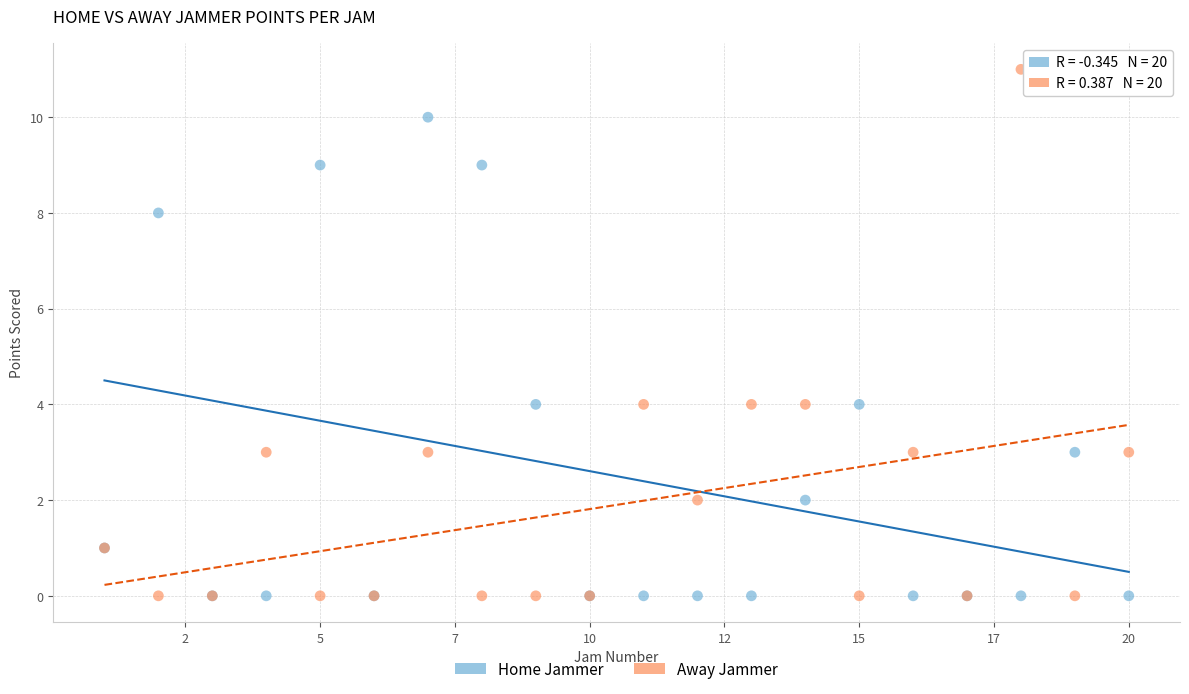

What are all the series names shown in the legend?

Home Jammer, Away Jammer